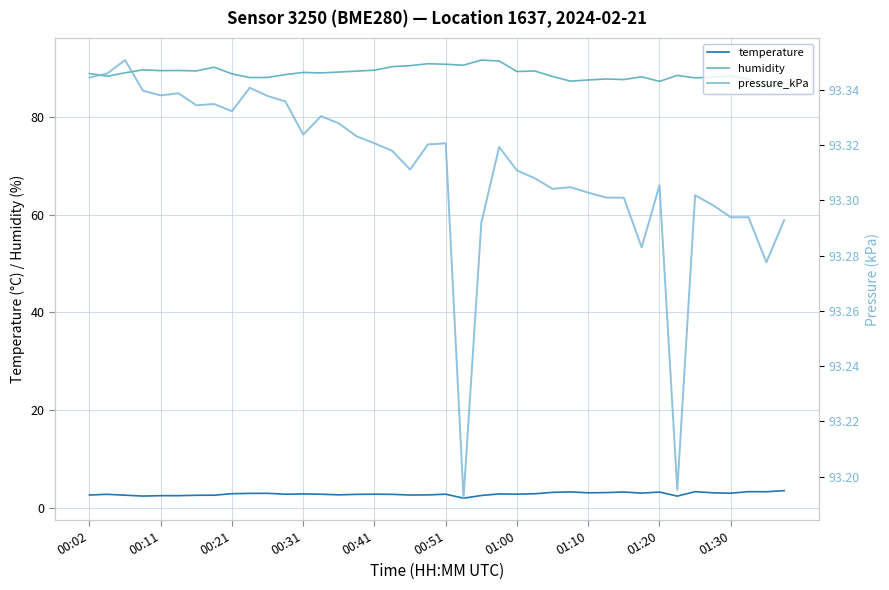

The humidity series shows 133.6 at 01:10. True or false?

False